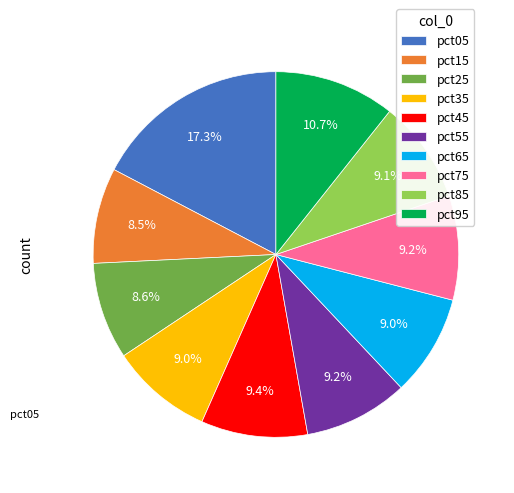

Approximately how many times larger is the value at pct65 compared to pct95?

0.8